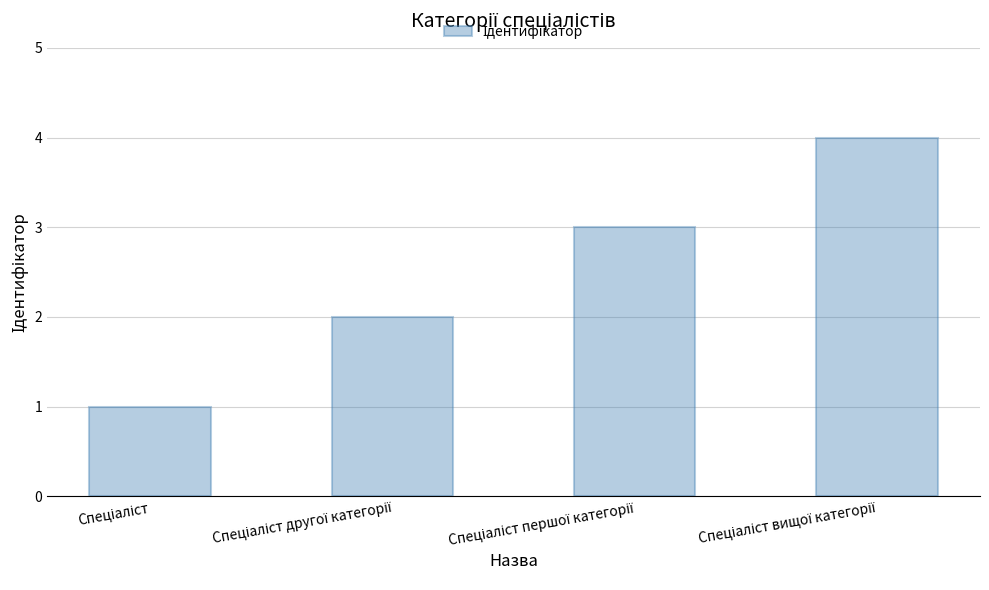

What is the sum of all values?

10